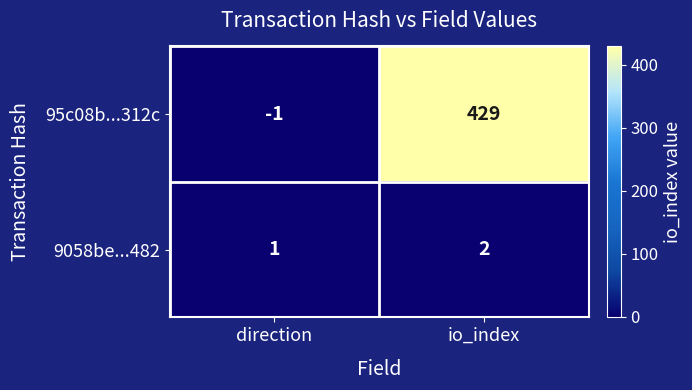

What is the sum of the 9058be...482 values at io_index and direction?

3